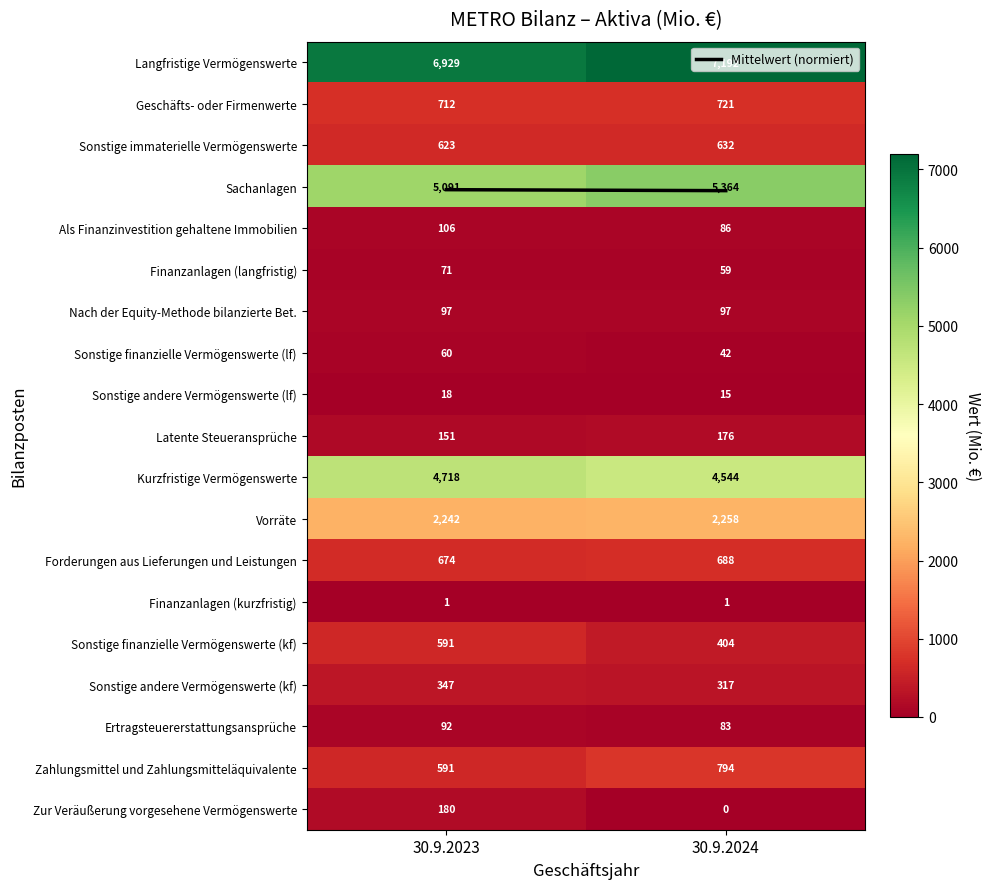

Which series has the largest total across all categories?

Langfristige Vermögenswerte